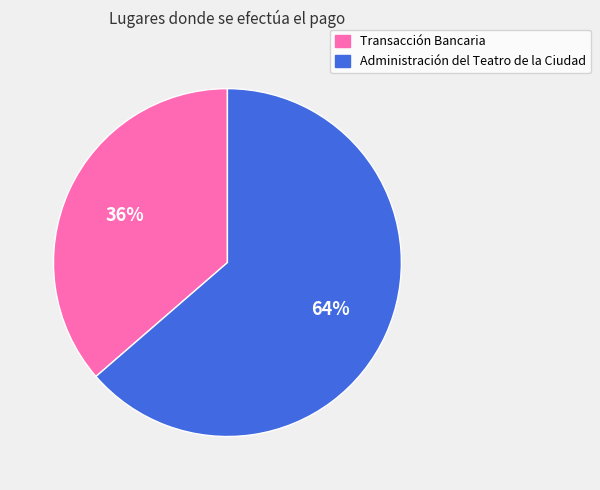

Which slice represents more than half of the pie?

Administración del Teatro de la Ciudad